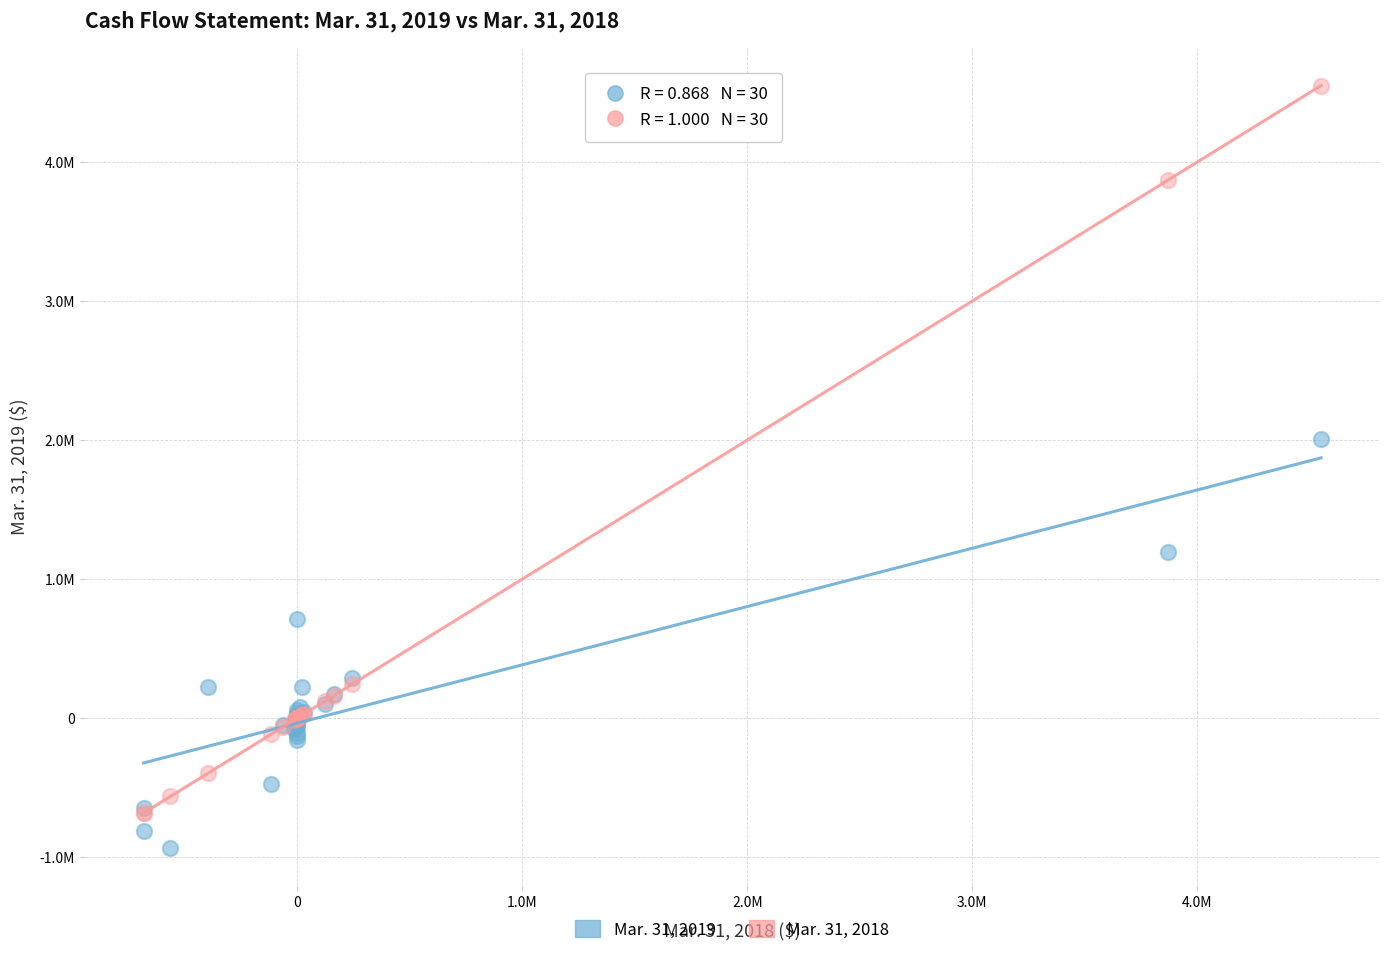

Which series reaches the minimum Y coordinate?

Mar. 31, 2019